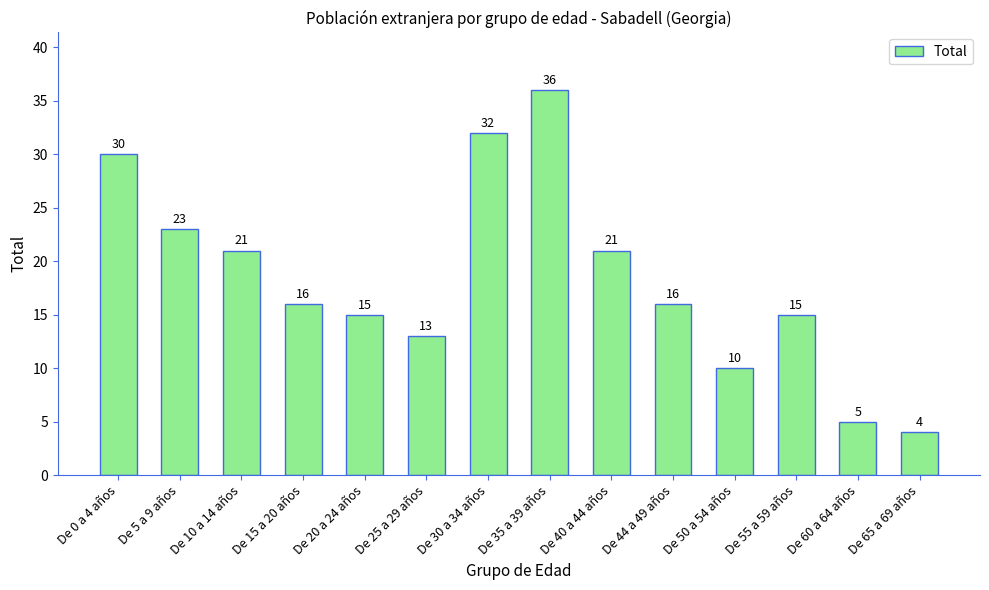

Read the value at De 20 a 24 años, to the nearest 5.

15